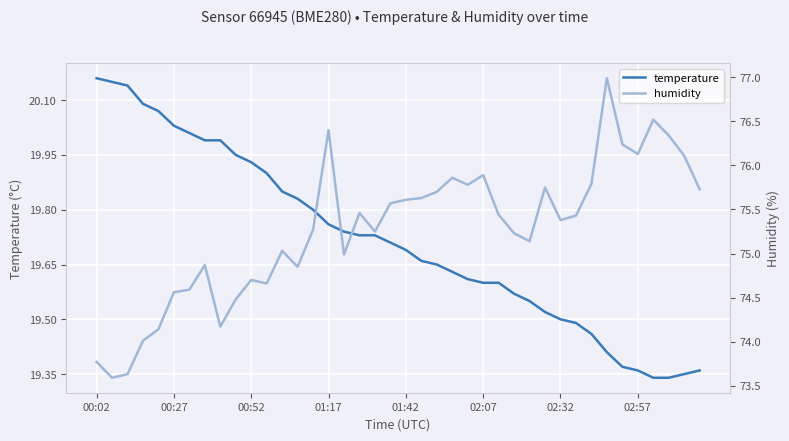

What are all the series names shown in the legend?

temperature, humidity